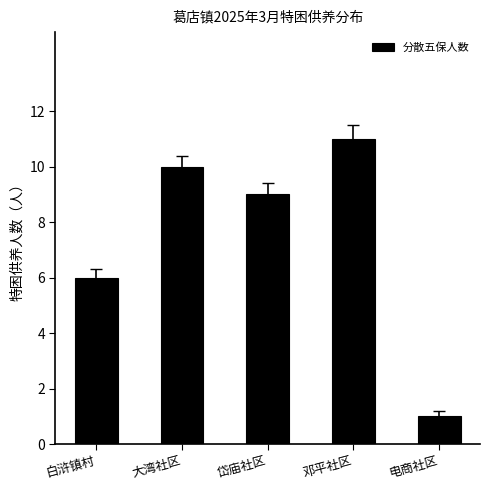

List the labels in order of value, smallest first.

电商社区, 白浒镇村, 岱庙社区, 大湾社区, 邓平社区